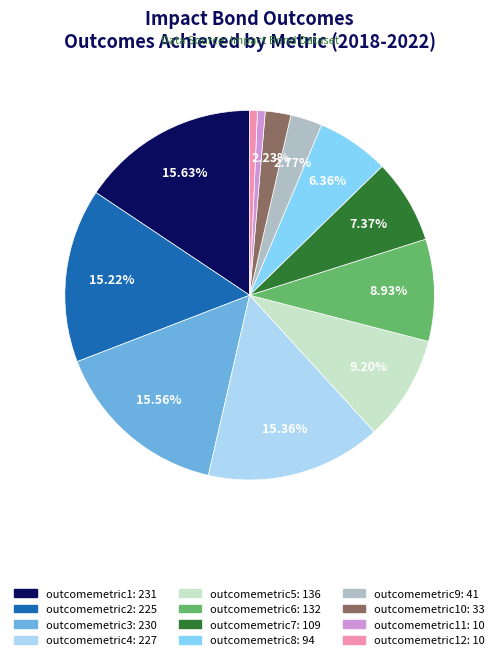

Does any single category account for the majority?

No